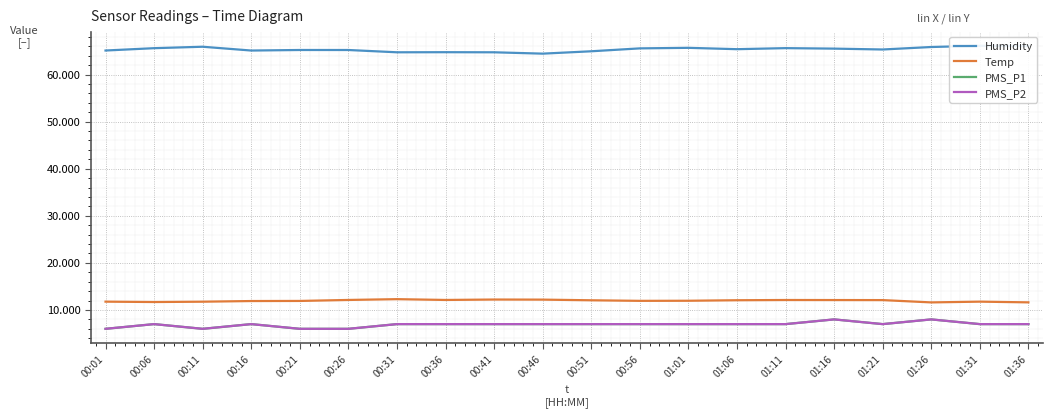

True or false: PMS_P2 and Humidity intersect in this chart.

False